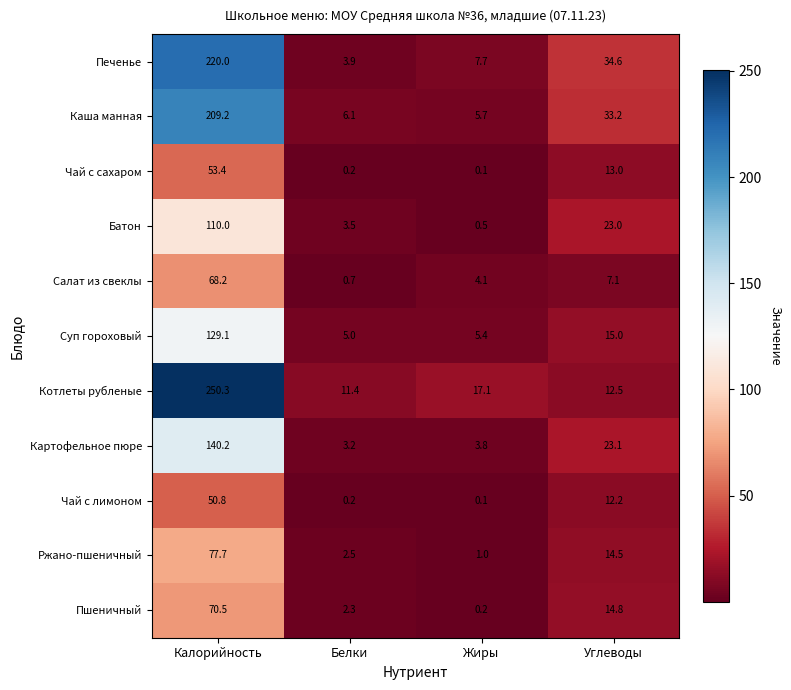

Which series has the widest spread of values?

Котлеты рубленые